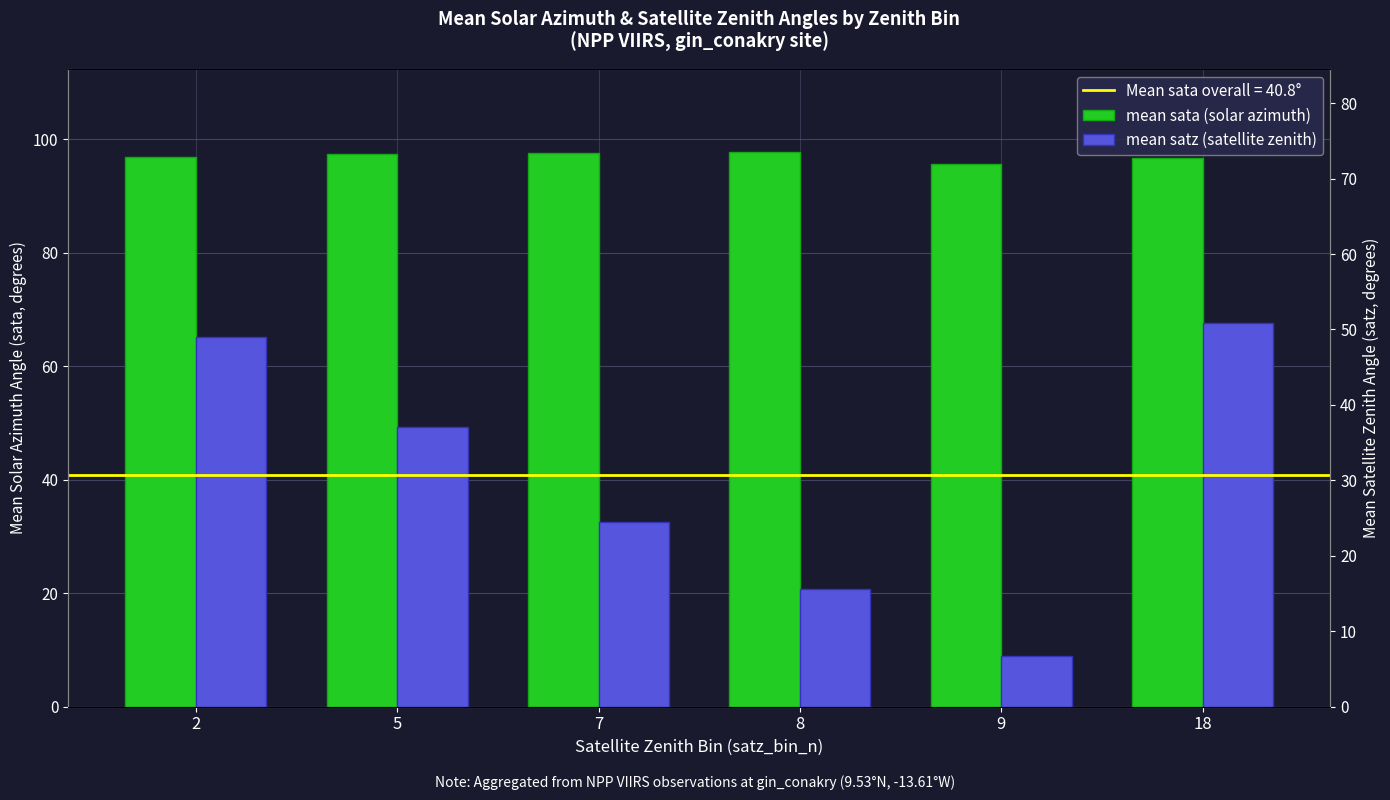

The mean sata (solar azimuth) series shows 97.7 at 8. True or false?

True